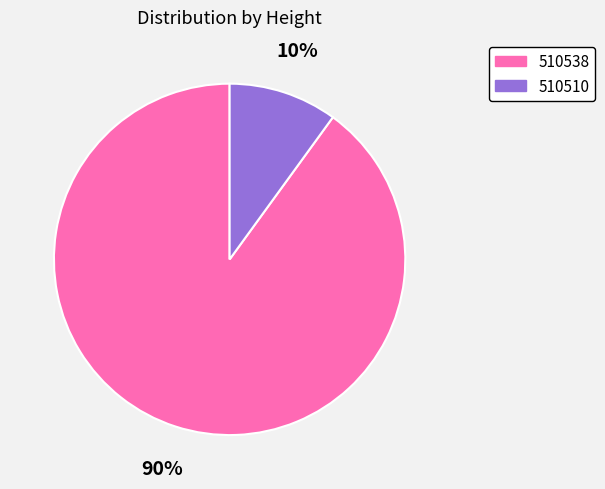

Does 510510 account for over 50% of the chart?

No